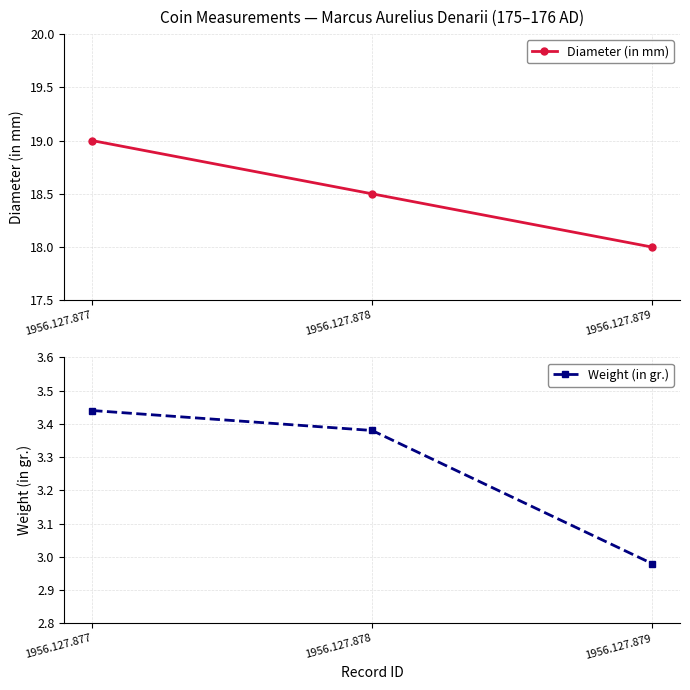

Is it true that Weight (in gr.) equals 3.0 at 1956.127.879?

True